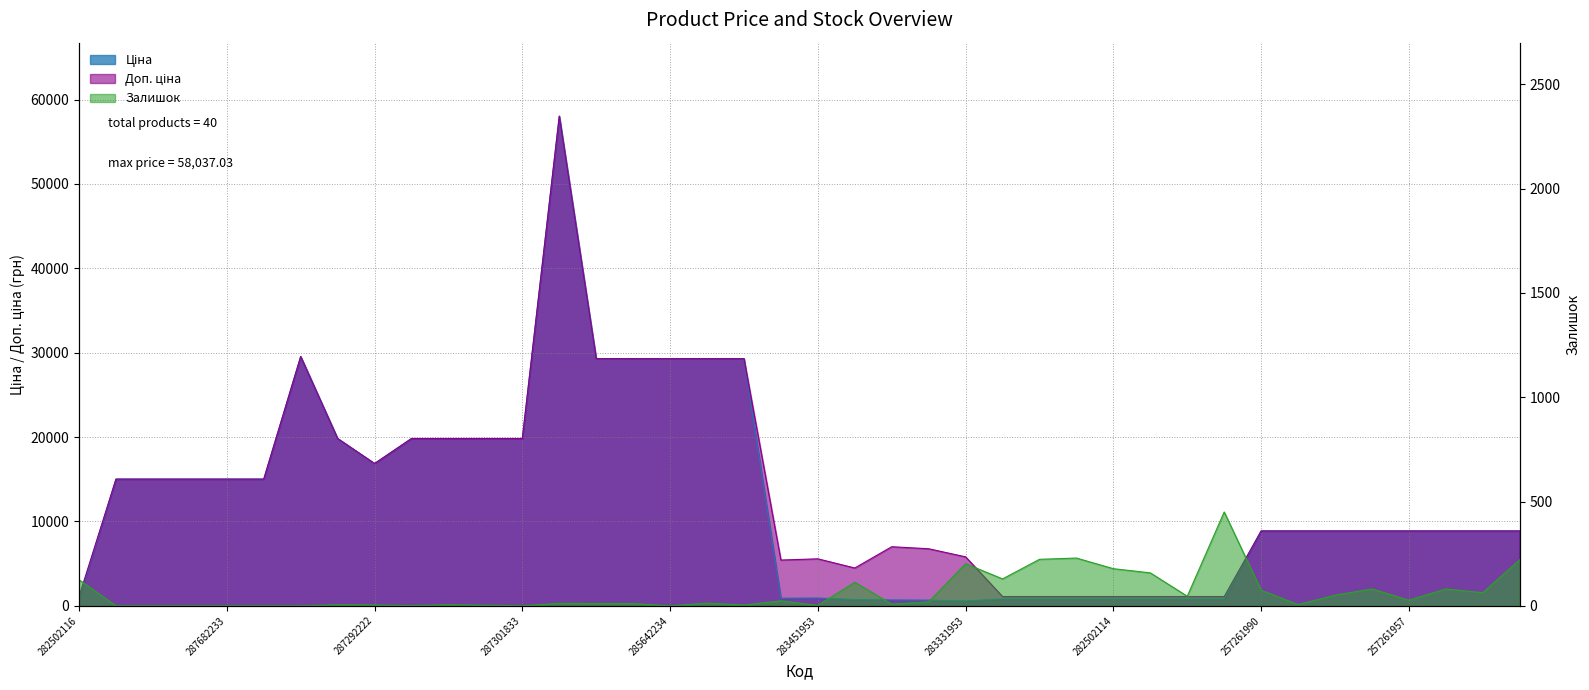

Does the chart display data point markers on the line(s)?

No